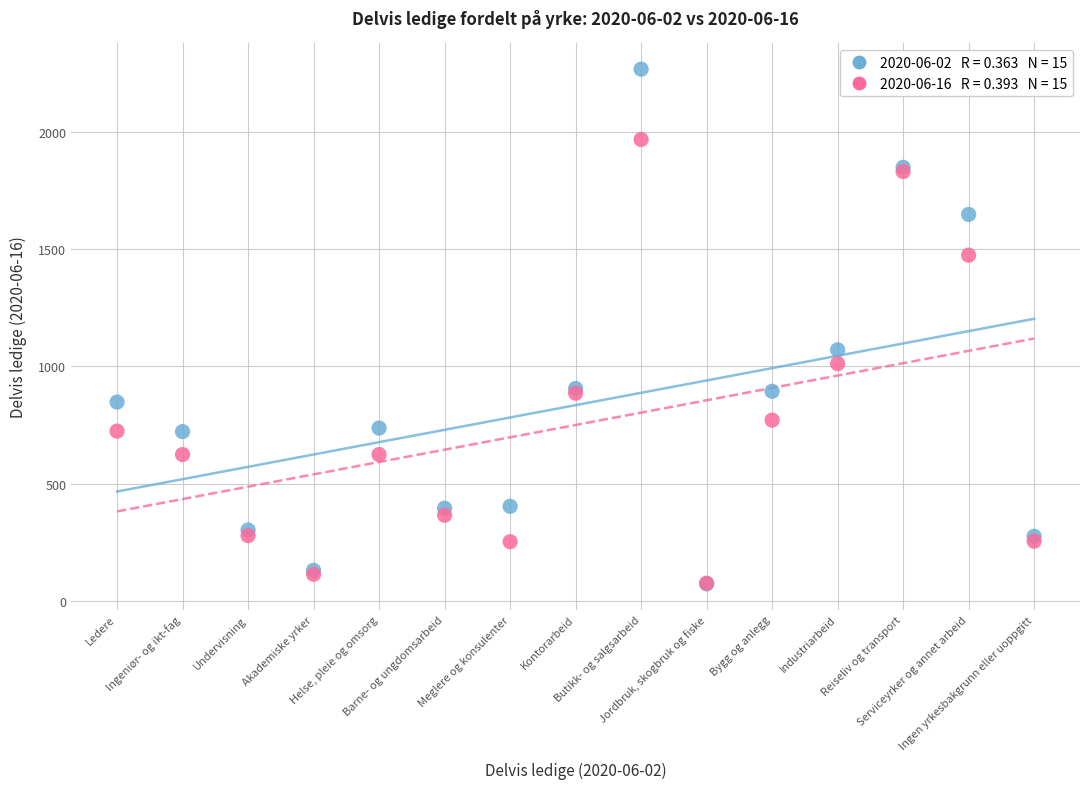

Across all series, what Y value is closest to 1170?

1071